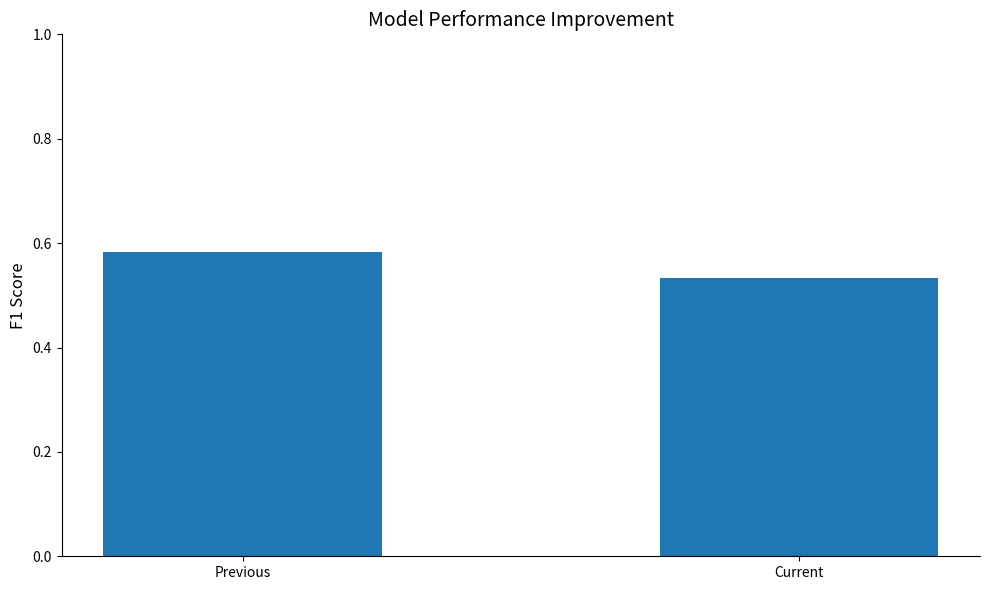

List the labels in order of value, largest first.

Previous, Current